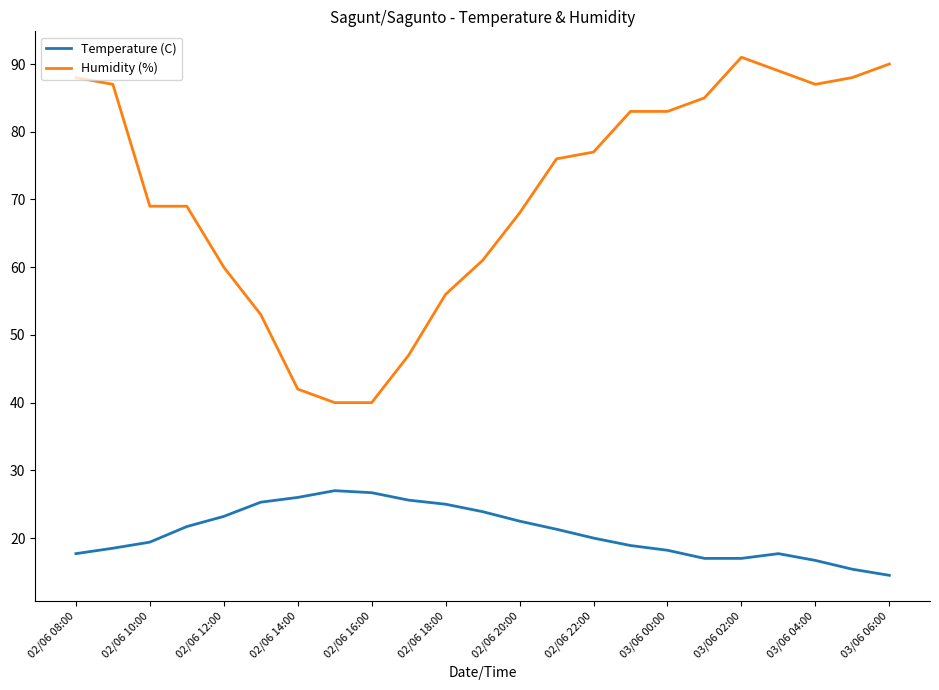

What is the difference between the maximum and minimum values in the Humidity (%) series?

51.0